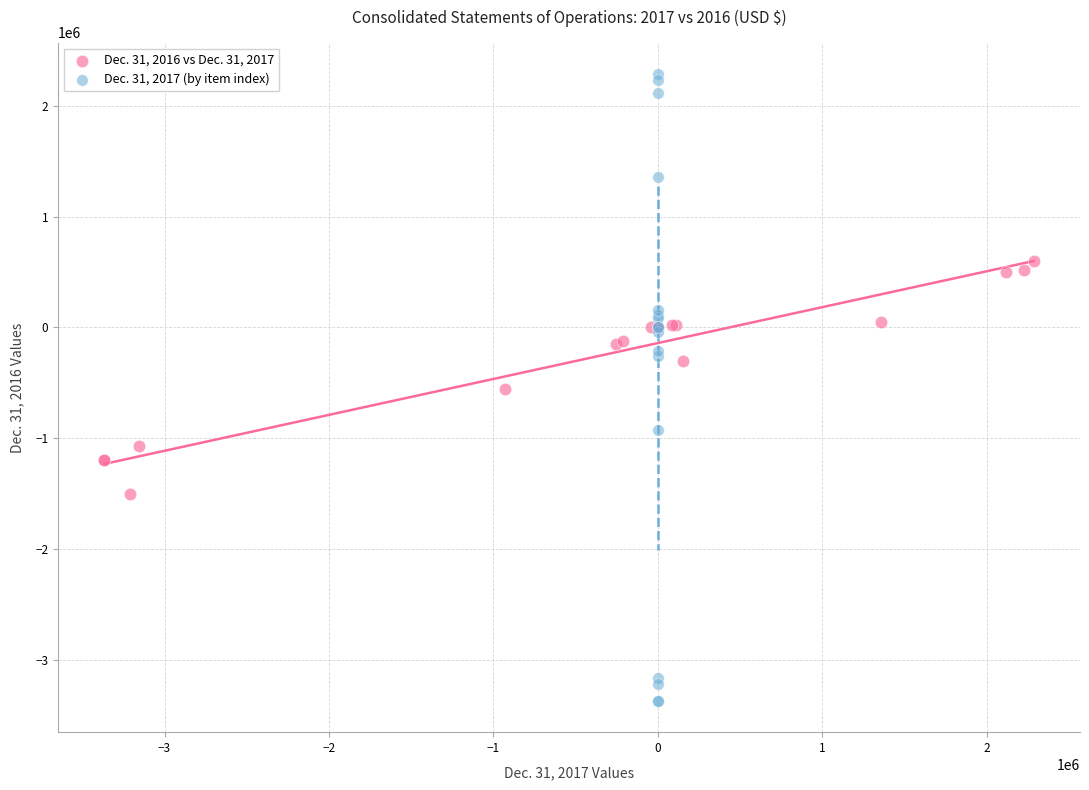

Which series has the widest spread of Y values?

Dec. 31, 2017 (by item index)